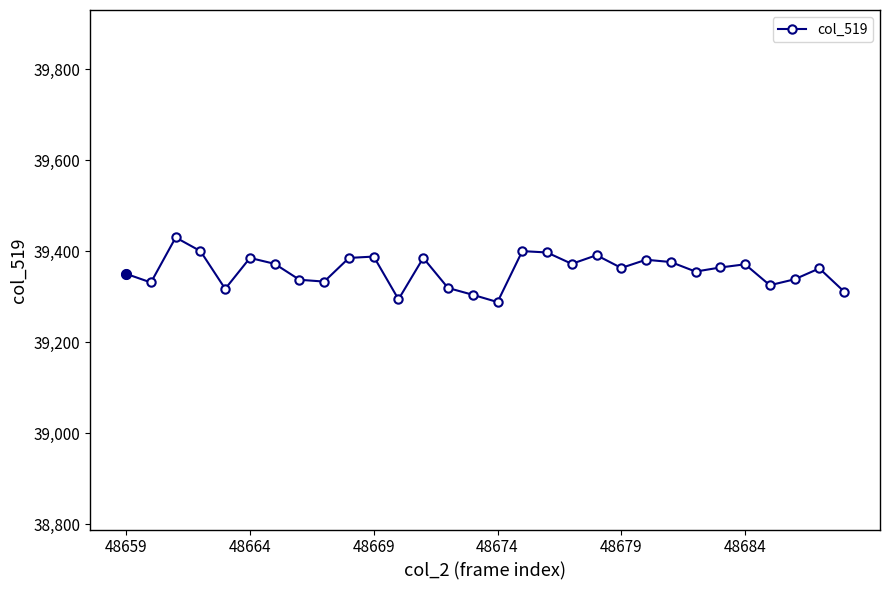

What is the value of the 5th point from the left?

39317